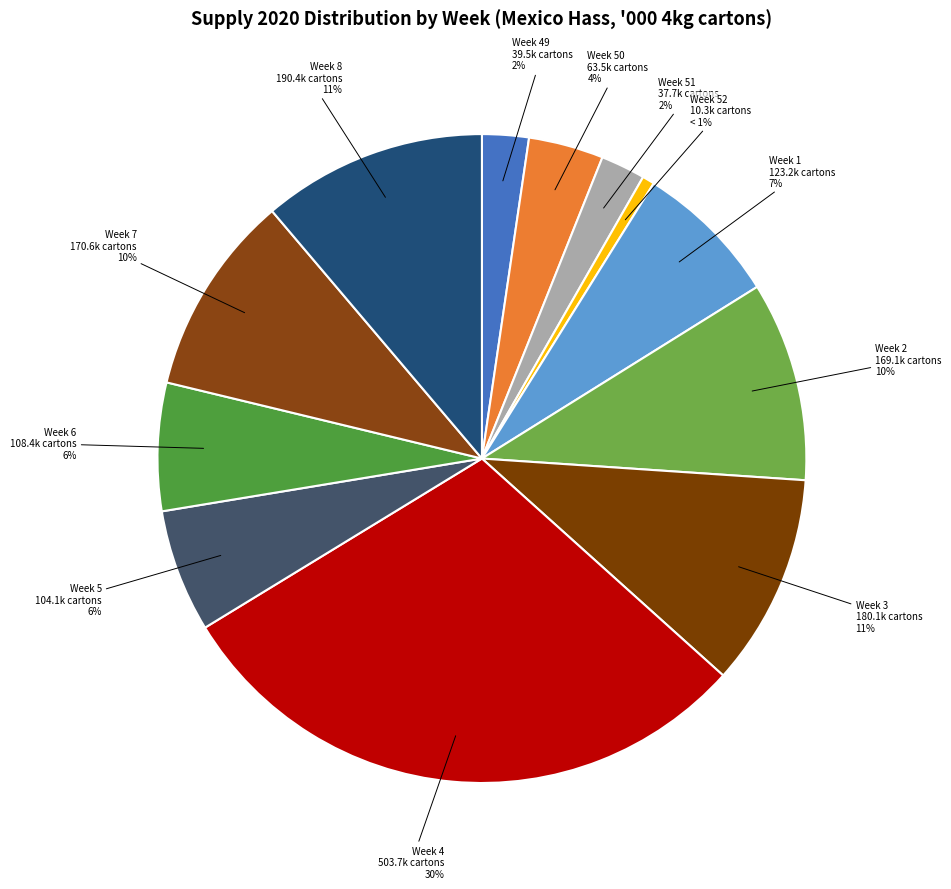

To the nearest percent, what is the difference between the largest and smallest slice percentages?

29%